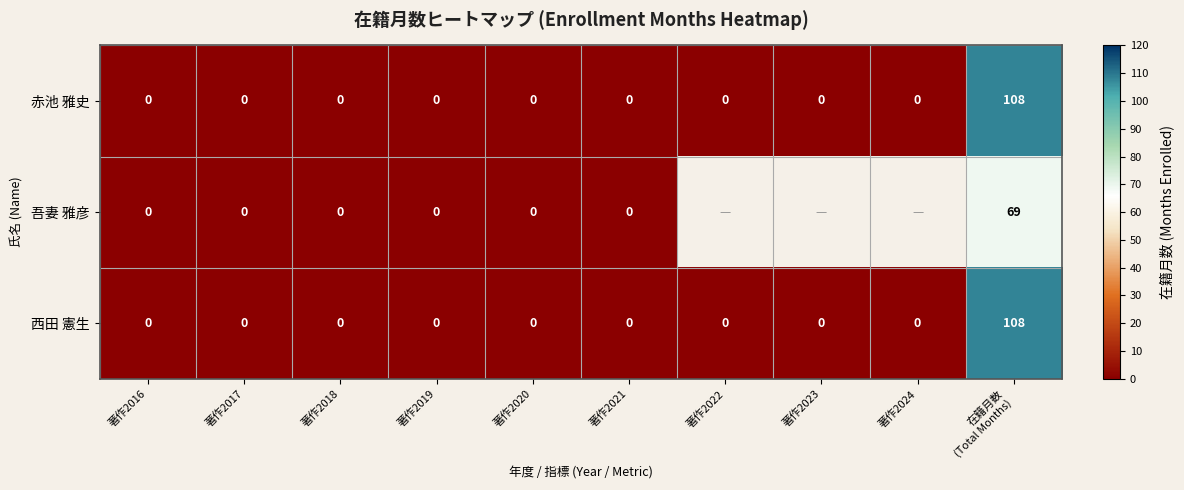

True or false: 赤池 雅史 has a value of -73 at 著作2016.

False